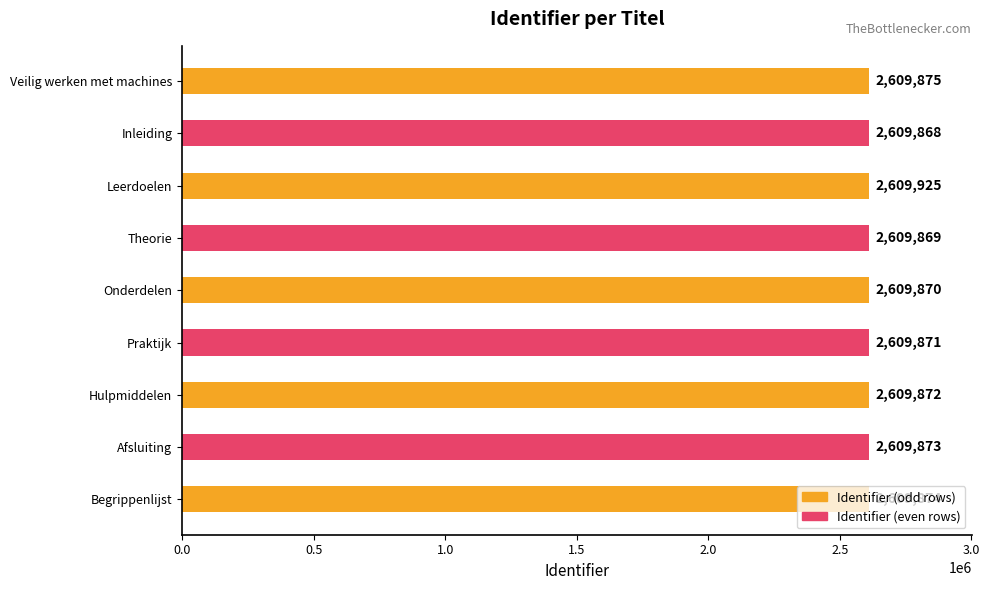

What is the change in value from Onderdelen to Begrippenlijst?

+4